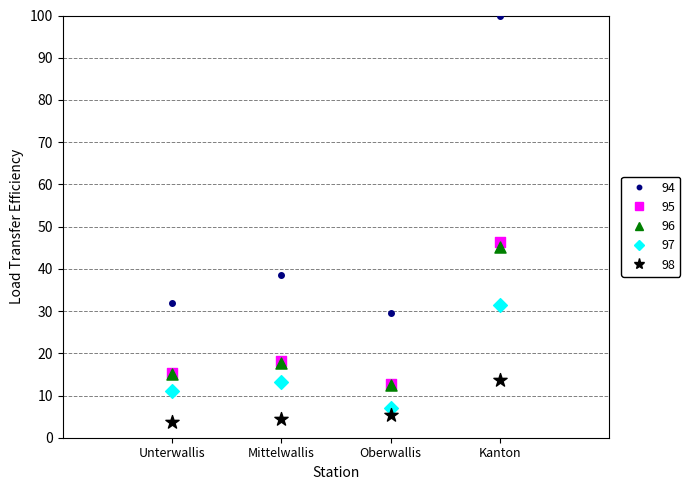

Across all series, what Y value is closest to 51?

46.3